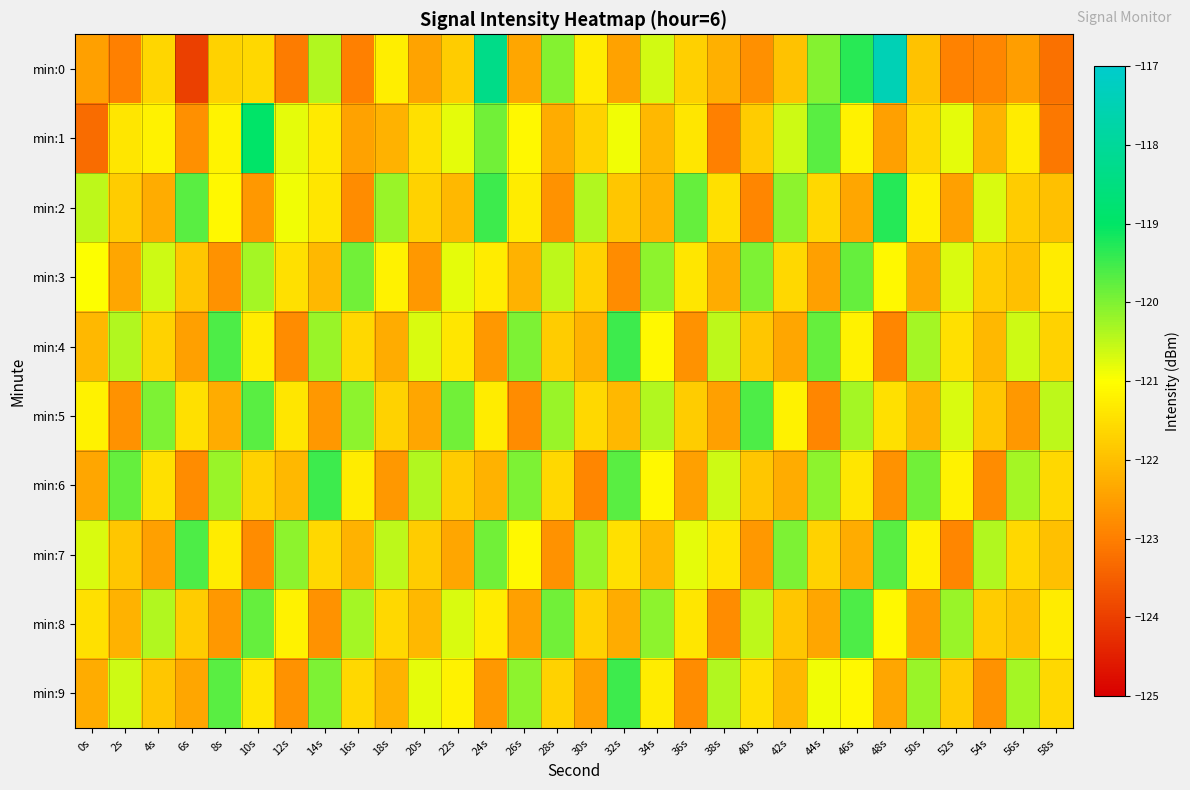

Which has a higher value, 36s or 0s?

36s